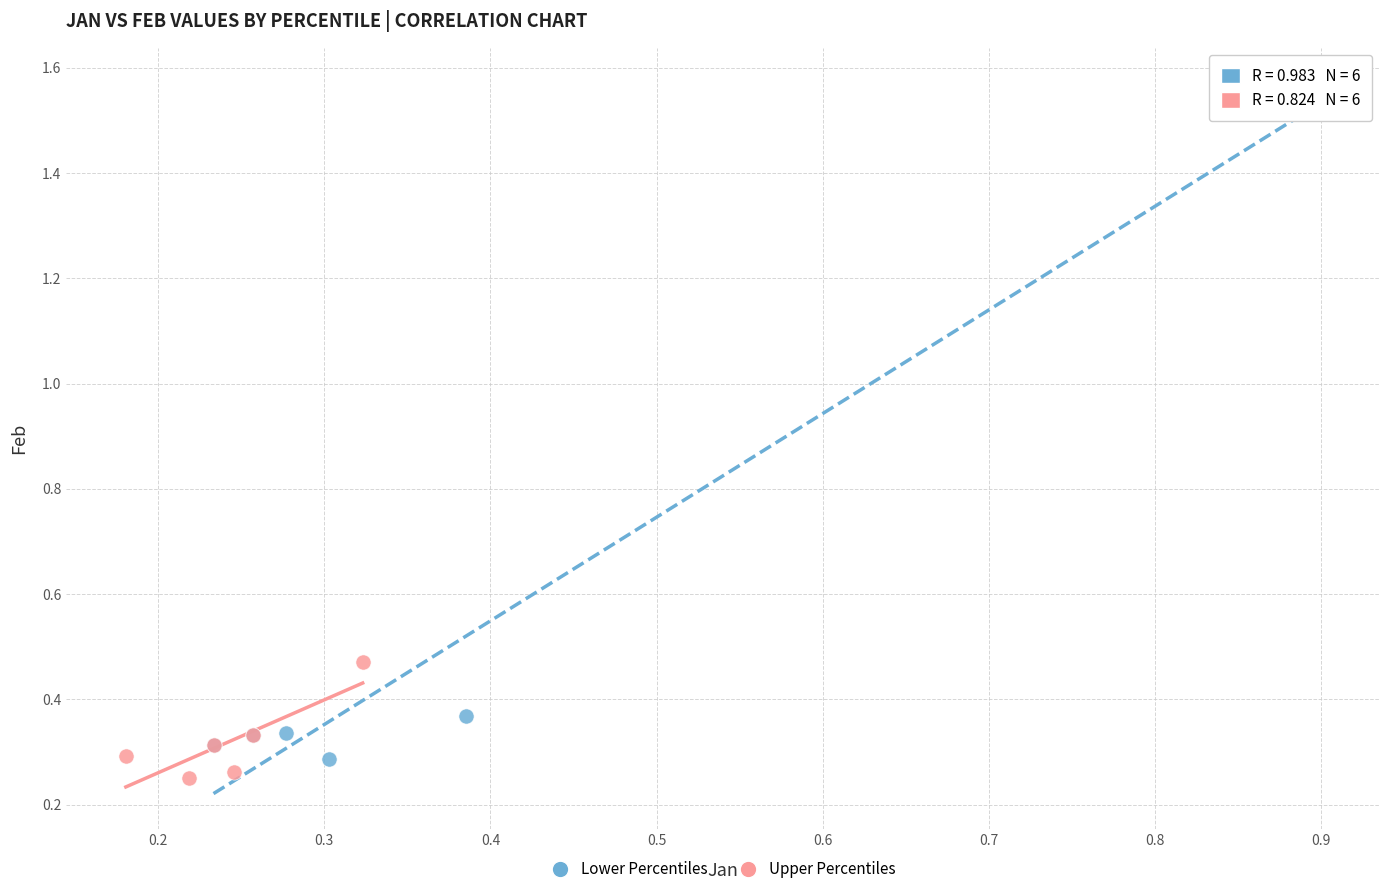

Which series reaches the maximum Y coordinate?

Lower Percentiles